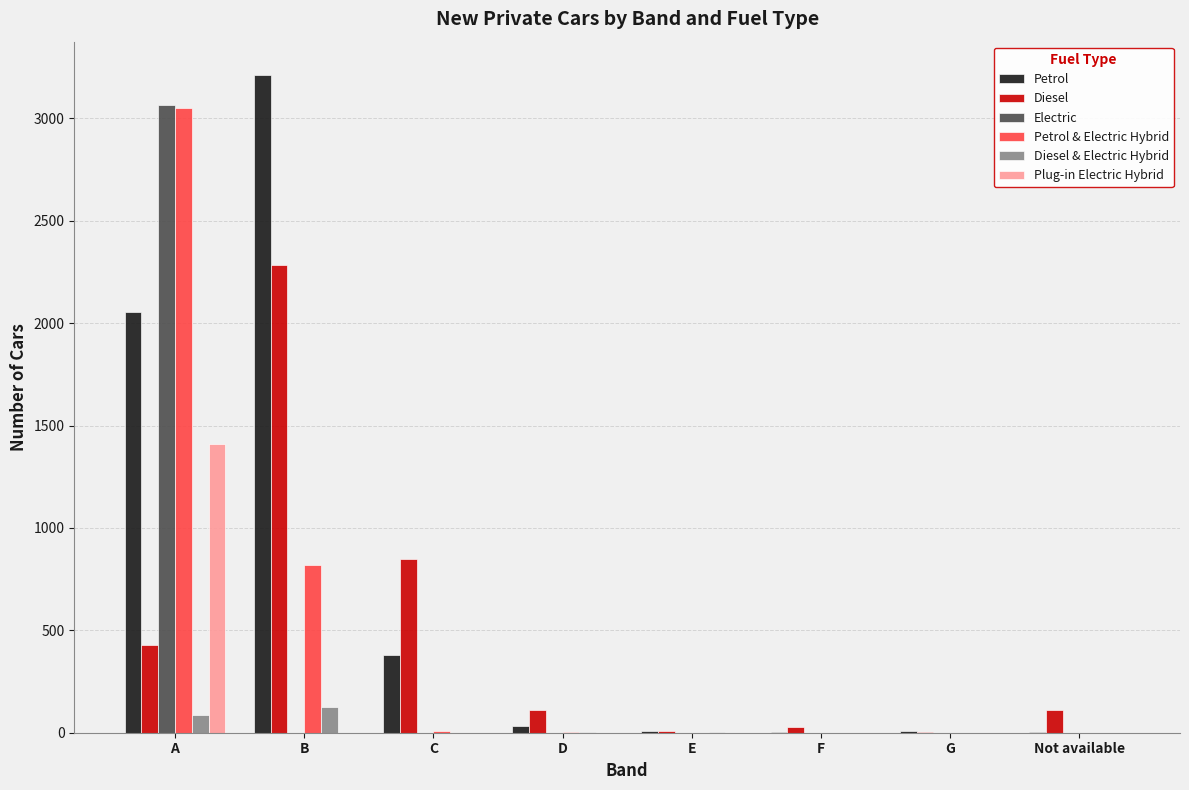

Count the number of data series in this chart.

6